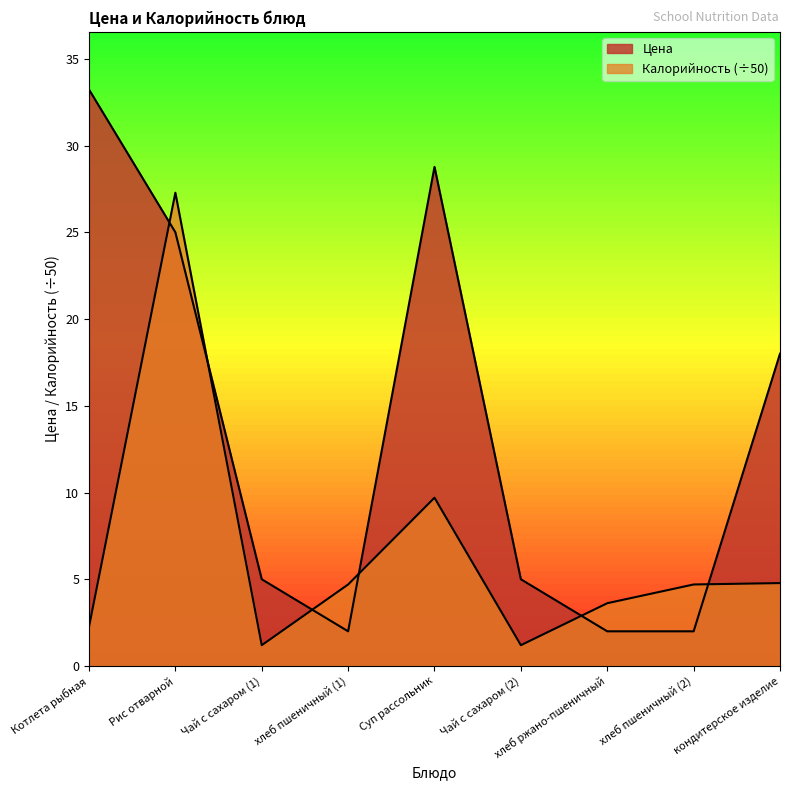

Reading left to right, list all the values displayed in this chart.

Цена: Котлета рыбная=33.2	Рис отварной=25.0	Чай с сахаром (1)=5.0	хлеб пшеничный (1)=2.0	Суп рассольник=28.8	Чай с сахаром (2)=5.0	хлеб ржано-пшеничный=2.0	хлеб пшеничный (2)=2.0	кондитерское изделие=18.0
Калорийность: Котлета рыбная=2.3	Рис отварной=27.3	Чай с сахаром (1)=1.2	хлеб пшеничный (1)=4.7	Суп рассольник=9.7	Чай с сахаром (2)=1.2	хлеб ржано-пшеничный=3.6	хлеб пшеничный (2)=4.7	кондитерское изделие=4.8